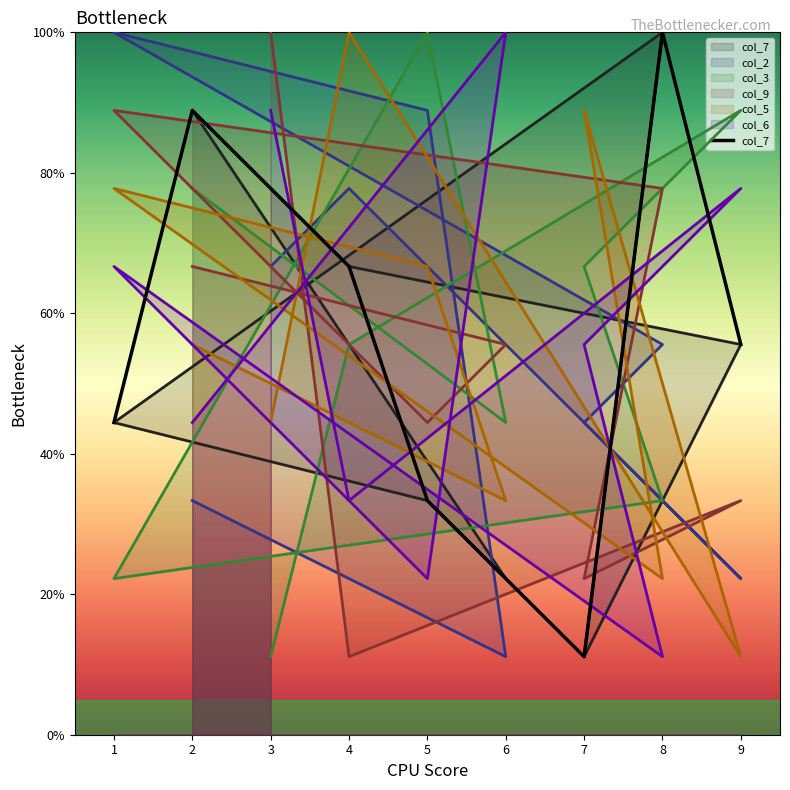

What is the difference between the maximum and second lowest values?

77.8